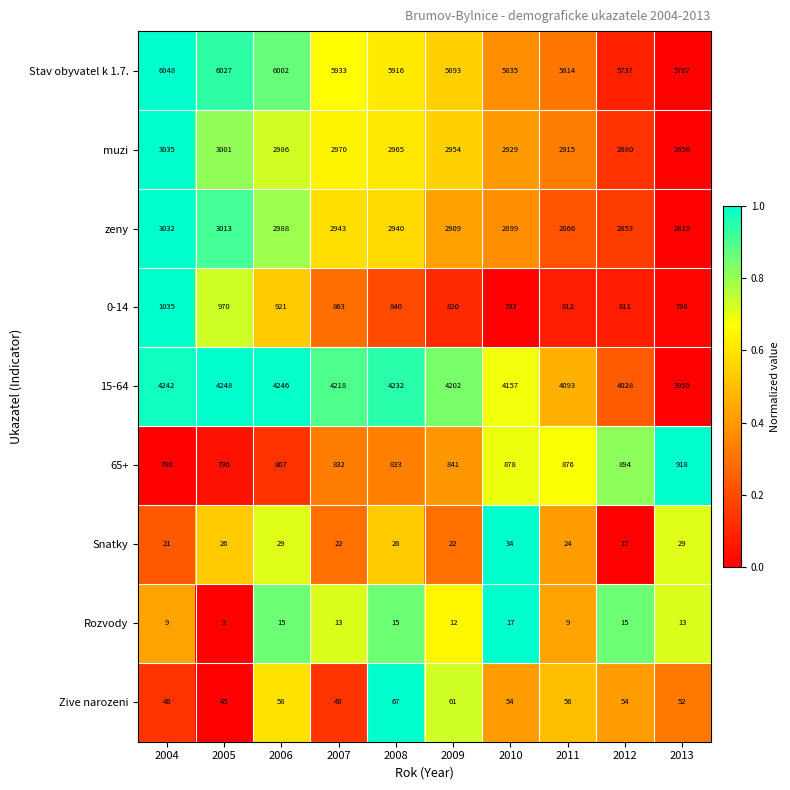

At which category does the chart reach its peak across all series?

2004